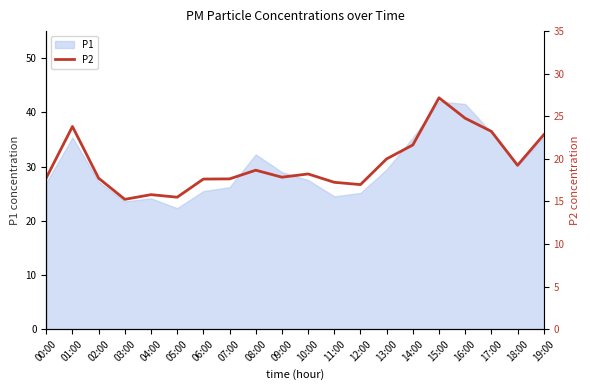

How many values are below 18?

10